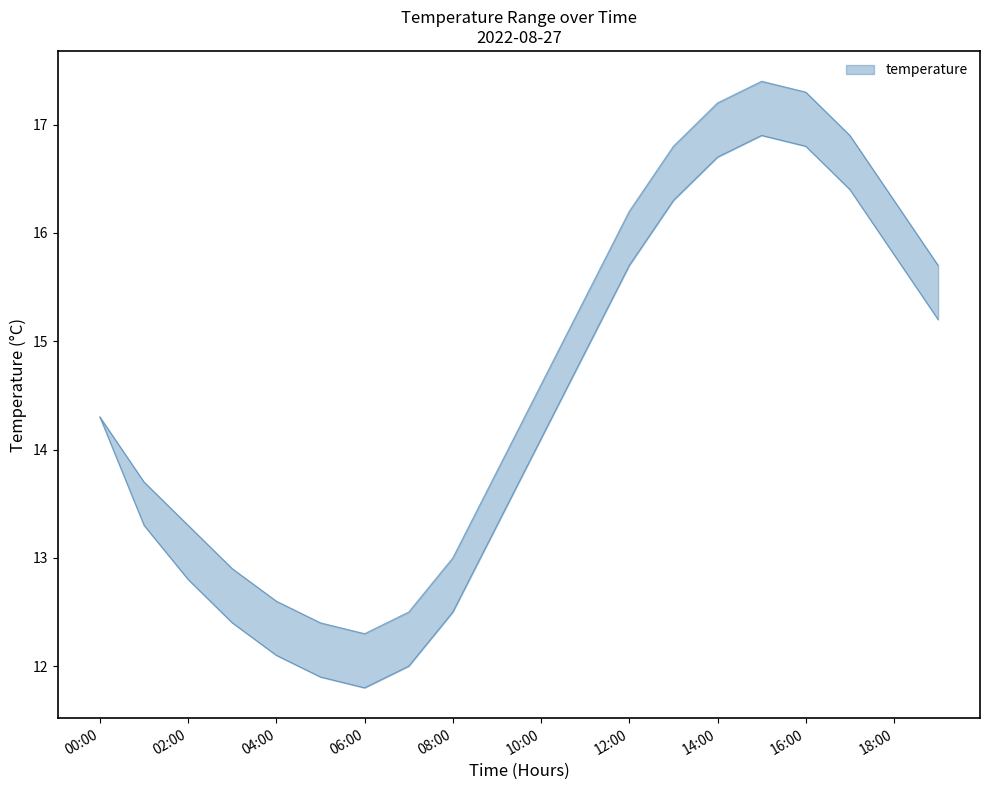

Is this an area chart (filled region under the line)?

No